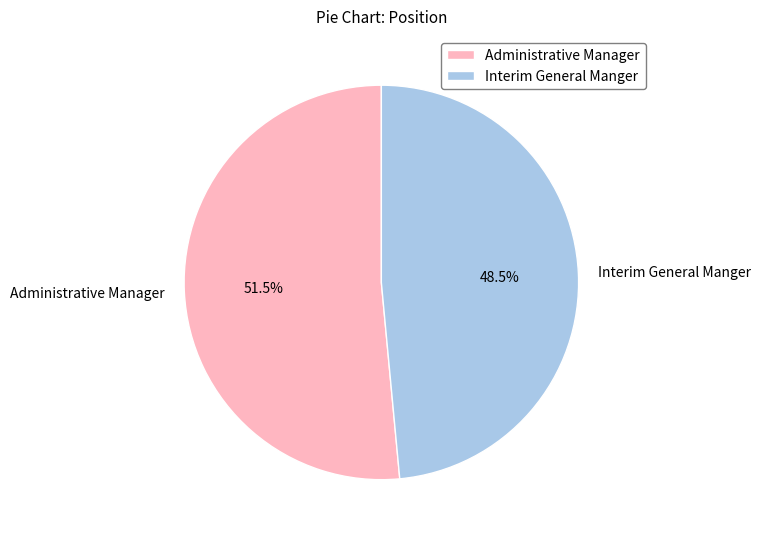

Does Interim General Manger represent more than half of the total?

No